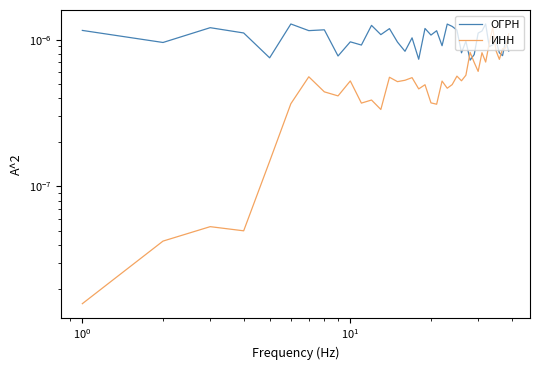

How many interior local valleys does the ОГРН series have?

14